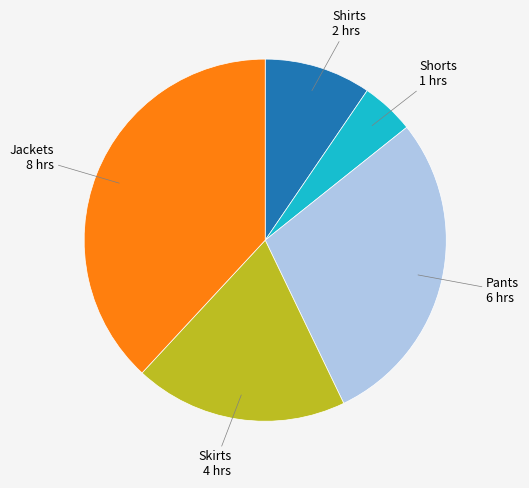

Which slice is the largest?

Jackets